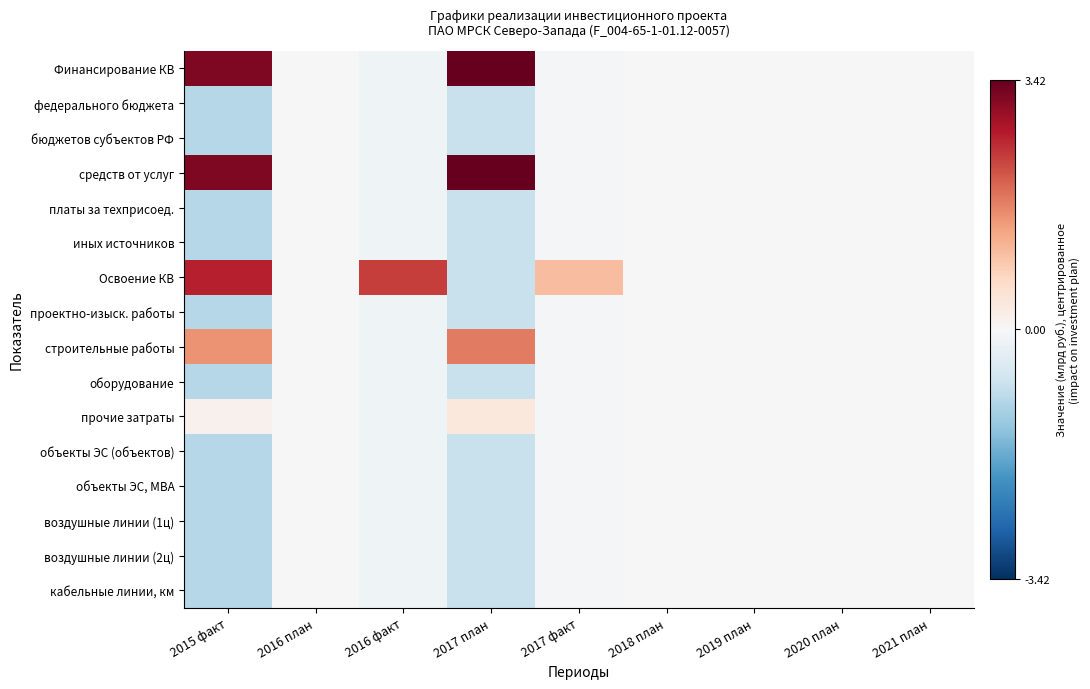

Which has a higher value, 2017 факт or 2015 факт?

2015 факт